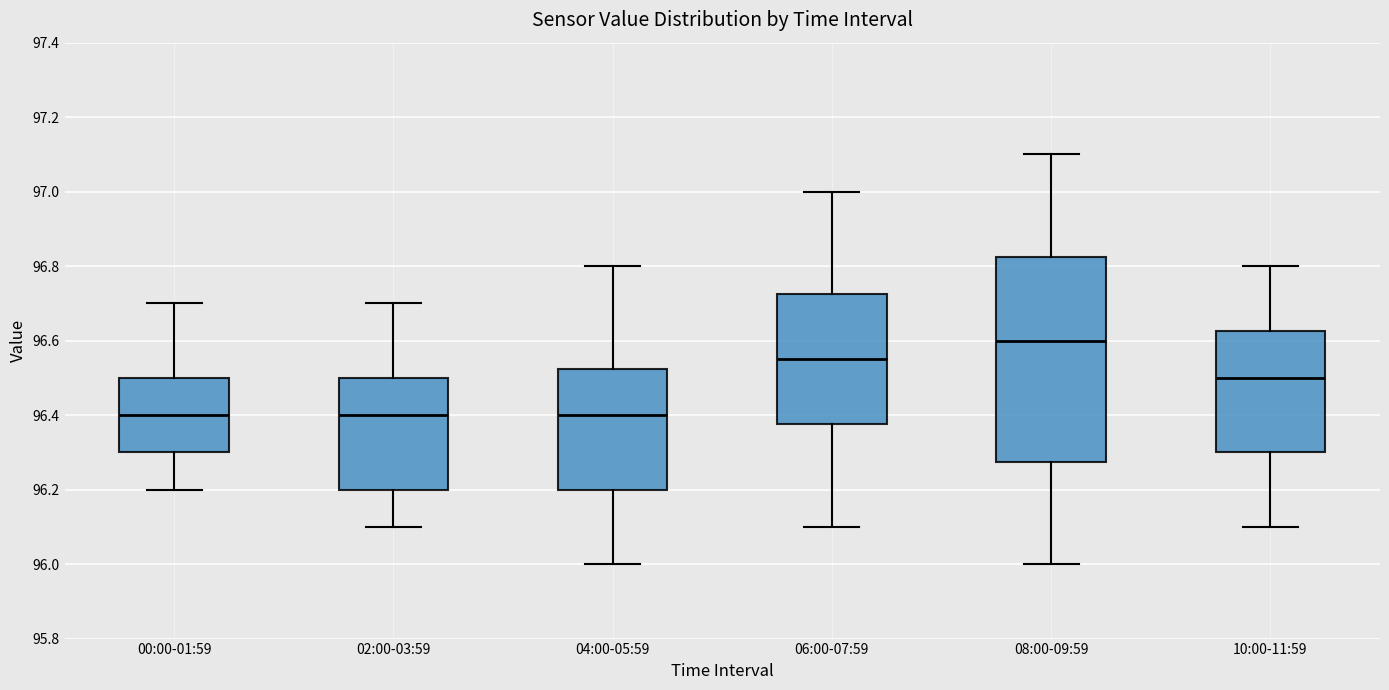

Which box is the tallest, from its lower edge to its upper edge?

08:00-09:59